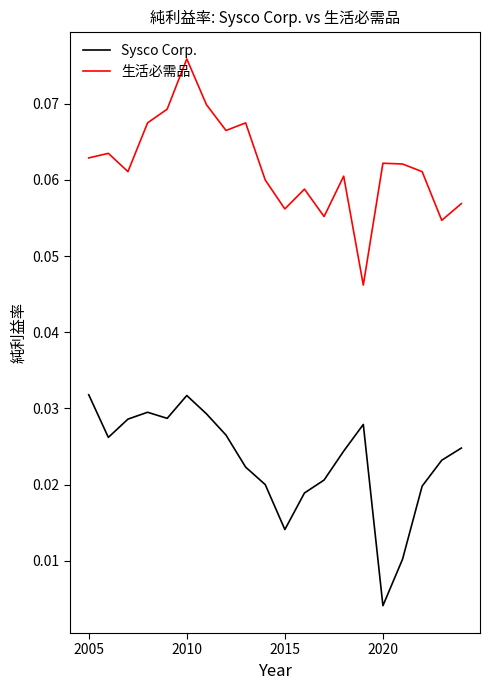

Which series has the largest total across all categories?

生活必需品